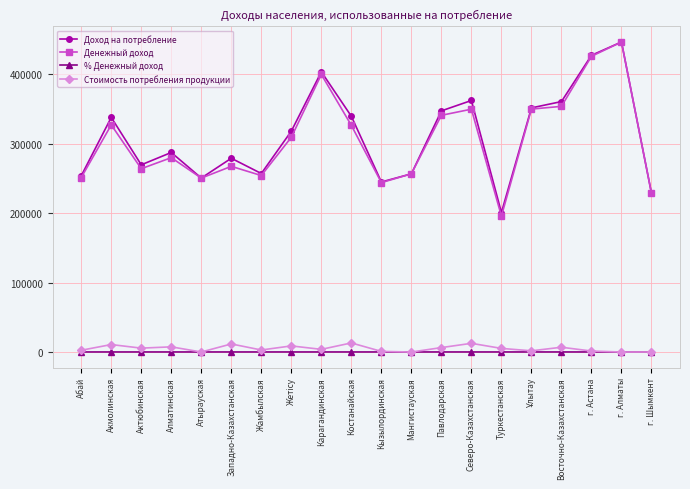

How many lines are shown in the chart?

4